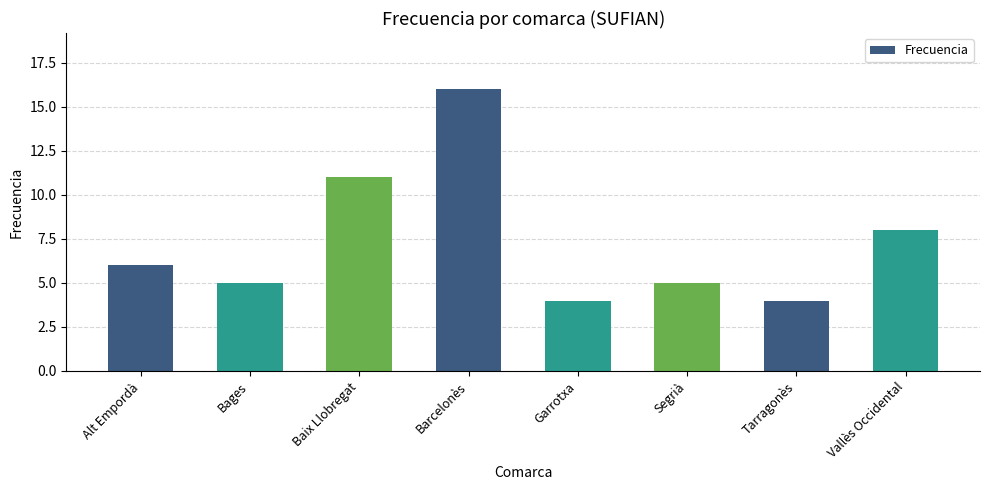

True or false: the data shows 4 at Tarragonès.

True